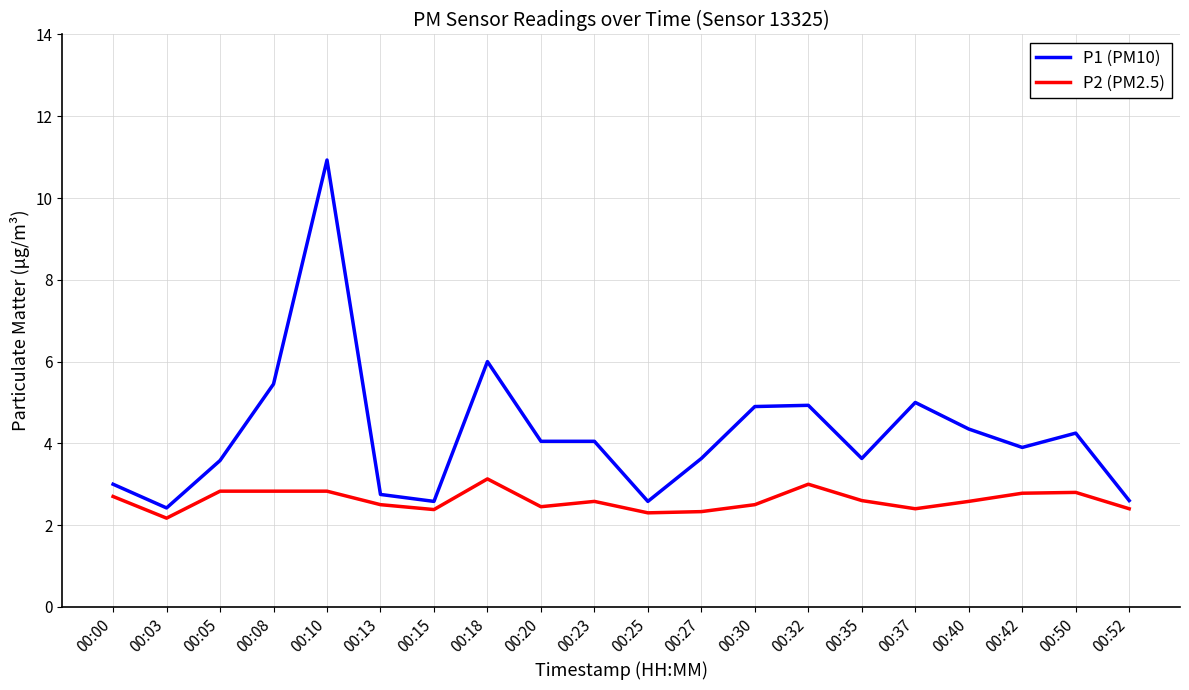

What are all the series names shown in the legend?

P1 (PM10), P2 (PM2.5)